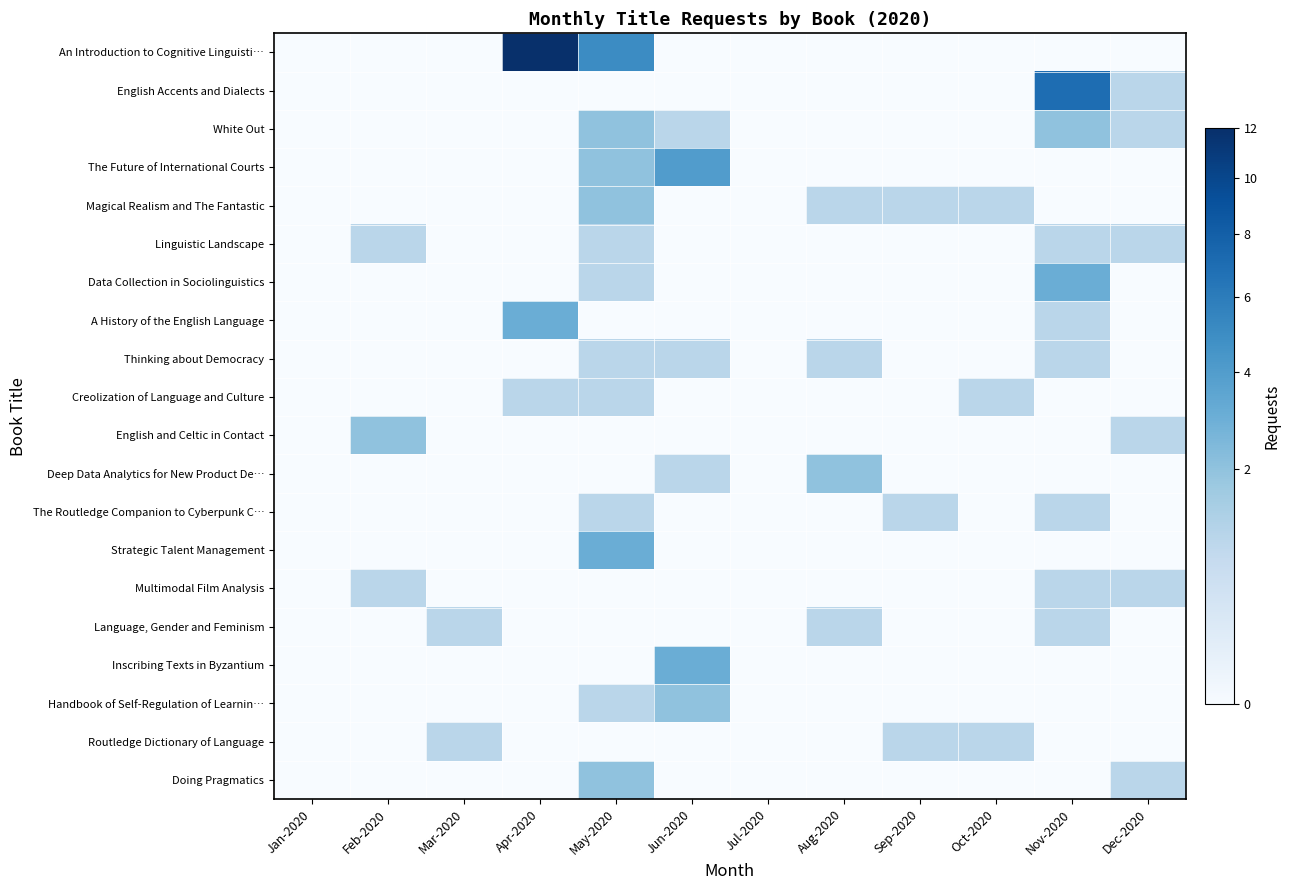

Reading left to right, list all the values displayed in this chart.

An Introduction to Cognitive Linguisti…: Jan-2020=0	Feb-2020=0	Mar-2020=0	Apr-2020=12	May-2020=5	Jun-2020=0	Jul-2020=0	Aug-2020=0	Sep-2020=0	Oct-2020=0	Nov-2020=0	Dec-2020=0
English Accents and Dialects: Jan-2020=0	Feb-2020=0	Mar-2020=0	Apr-2020=0	May-2020=0	Jun-2020=0	Jul-2020=0	Aug-2020=0	Sep-2020=0	Oct-2020=0	Nov-2020=7	Dec-2020=1
White Out: Jan-2020=0	Feb-2020=0	Mar-2020=0	Apr-2020=0	May-2020=2	Jun-2020=1	Jul-2020=0	Aug-2020=0	Sep-2020=0	Oct-2020=0	Nov-2020=2	Dec-2020=1
The Future of International Courts: Jan-2020=0	Feb-2020=0	Mar-2020=0	Apr-2020=0	May-2020=2	Jun-2020=4	Jul-2020=0	Aug-2020=0	Sep-2020=0	Oct-2020=0	Nov-2020=0	Dec-2020=0
Magical Realism and The Fantastic: Jan-2020=0	Feb-2020=0	Mar-2020=0	Apr-2020=0	May-2020=2	Jun-2020=0	Jul-2020=0	Aug-2020=1	Sep-2020=1	Oct-2020=1	Nov-2020=0	Dec-2020=0
Linguistic Landscape: Jan-2020=0	Feb-2020=1	Mar-2020=0	Apr-2020=0	May-2020=1	Jun-2020=0	Jul-2020=0	Aug-2020=0	Sep-2020=0	Oct-2020=0	Nov-2020=1	Dec-2020=1
Data Collection in Sociolinguistics: Jan-2020=0	Feb-2020=0	Mar-2020=0	Apr-2020=0	May-2020=1	Jun-2020=0	Jul-2020=0	Aug-2020=0	Sep-2020=0	Oct-2020=0	Nov-2020=3	Dec-2020=0
A History of the English Language: Jan-2020=0	Feb-2020=0	Mar-2020=0	Apr-2020=3	May-2020=0	Jun-2020=0	Jul-2020=0	Aug-2020=0	Sep-2020=0	Oct-2020=0	Nov-2020=1	Dec-2020=0
Thinking about Democracy: Jan-2020=0	Feb-2020=0	Mar-2020=0	Apr-2020=0	May-2020=1	Jun-2020=1	Jul-2020=0	Aug-2020=1	Sep-2020=0	Oct-2020=0	Nov-2020=1	Dec-2020=0
Creolization of Language and Culture: Jan-2020=0	Feb-2020=0	Mar-2020=0	Apr-2020=1	May-2020=1	Jun-2020=0	Jul-2020=0	Aug-2020=0	Sep-2020=0	Oct-2020=1	Nov-2020=0	Dec-2020=0
English and Celtic in Contact: Jan-2020=0	Feb-2020=2	Mar-2020=0	Apr-2020=0	May-2020=0	Jun-2020=0	Jul-2020=0	Aug-2020=0	Sep-2020=0	Oct-2020=0	Nov-2020=0	Dec-2020=1
Deep Data Analytics for New Product De…: Jan-2020=0	Feb-2020=0	Mar-2020=0	Apr-2020=0	May-2020=0	Jun-2020=1	Jul-2020=0	Aug-2020=2	Sep-2020=0	Oct-2020=0	Nov-2020=0	Dec-2020=0
The Routledge Companion to Cyberpunk C…: Jan-2020=0	Feb-2020=0	Mar-2020=0	Apr-2020=0	May-2020=1	Jun-2020=0	Jul-2020=0	Aug-2020=0	Sep-2020=1	Oct-2020=0	Nov-2020=1	Dec-2020=0
Strategic Talent Management: Jan-2020=0	Feb-2020=0	Mar-2020=0	Apr-2020=0	May-2020=3	Jun-2020=0	Jul-2020=0	Aug-2020=0	Sep-2020=0	Oct-2020=0	Nov-2020=0	Dec-2020=0
Multimodal Film Analysis: Jan-2020=0	Feb-2020=1	Mar-2020=0	Apr-2020=0	May-2020=0	Jun-2020=0	Jul-2020=0	Aug-2020=0	Sep-2020=0	Oct-2020=0	Nov-2020=1	Dec-2020=1
Language, Gender and Feminism: Jan-2020=0	Feb-2020=0	Mar-2020=1	Apr-2020=0	May-2020=0	Jun-2020=0	Jul-2020=0	Aug-2020=1	Sep-2020=0	Oct-2020=0	Nov-2020=1	Dec-2020=0
Inscribing Texts in Byzantium: Jan-2020=0	Feb-2020=0	Mar-2020=0	Apr-2020=0	May-2020=0	Jun-2020=3	Jul-2020=0	Aug-2020=0	Sep-2020=0	Oct-2020=0	Nov-2020=0	Dec-2020=0
Handbook of Self-Regulation of Learnin…: Jan-2020=0	Feb-2020=0	Mar-2020=0	Apr-2020=0	May-2020=1	Jun-2020=2	Jul-2020=0	Aug-2020=0	Sep-2020=0	Oct-2020=0	Nov-2020=0	Dec-2020=0
Routledge Dictionary of Language: Jan-2020=0	Feb-2020=0	Mar-2020=1	Apr-2020=0	May-2020=0	Jun-2020=0	Jul-2020=0	Aug-2020=0	Sep-2020=1	Oct-2020=1	Nov-2020=0	Dec-2020=0
Doing Pragmatics: Jan-2020=0	Feb-2020=0	Mar-2020=0	Apr-2020=0	May-2020=2	Jun-2020=0	Jul-2020=0	Aug-2020=0	Sep-2020=0	Oct-2020=0	Nov-2020=0	Dec-2020=1